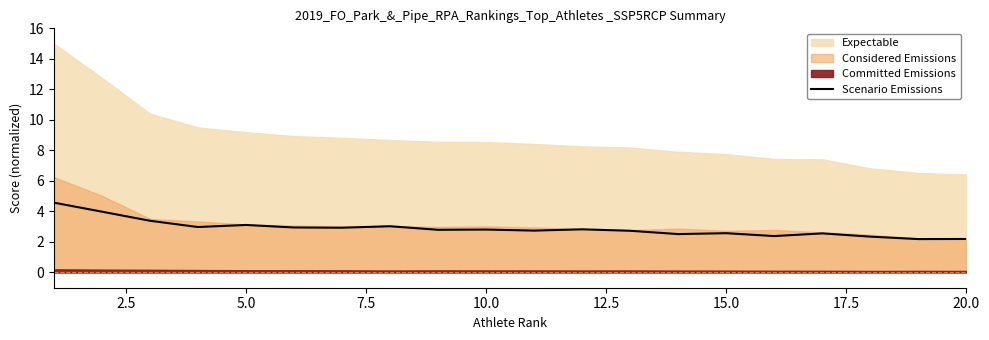

How many categories are shown in the chart?

20